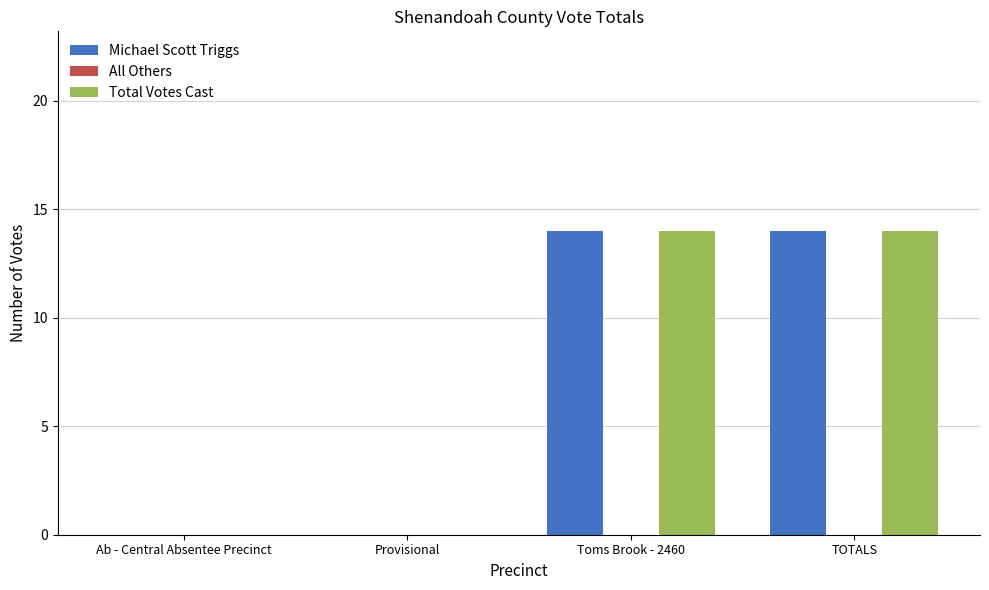

How many Michael Scott Triggs values are between 0 and 14?

4